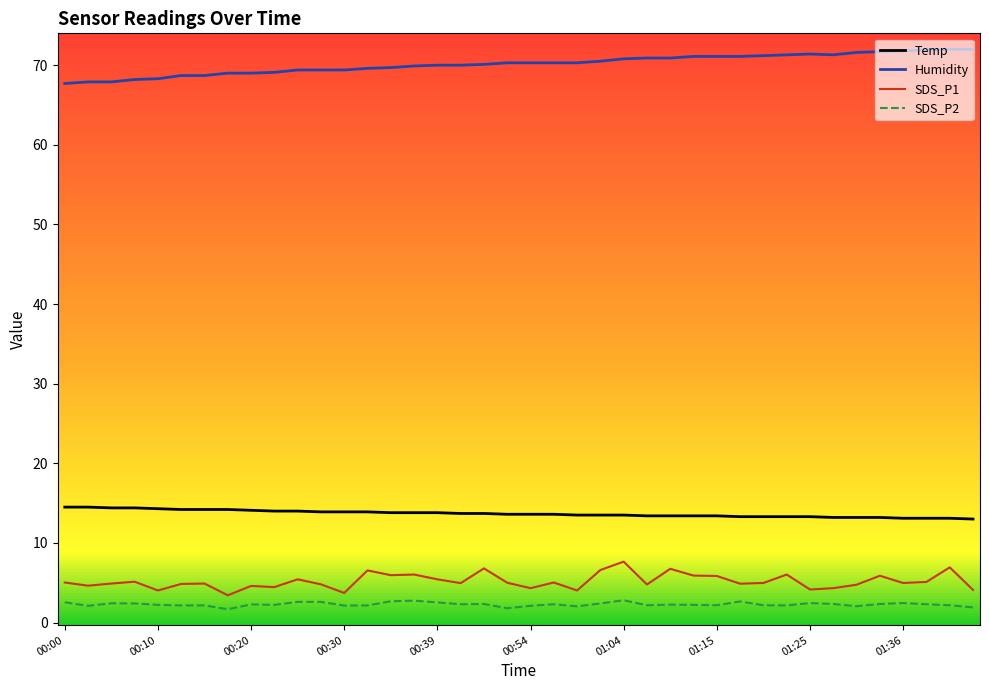

True or false: SDS_P1 and Humidity intersect in this chart.

False